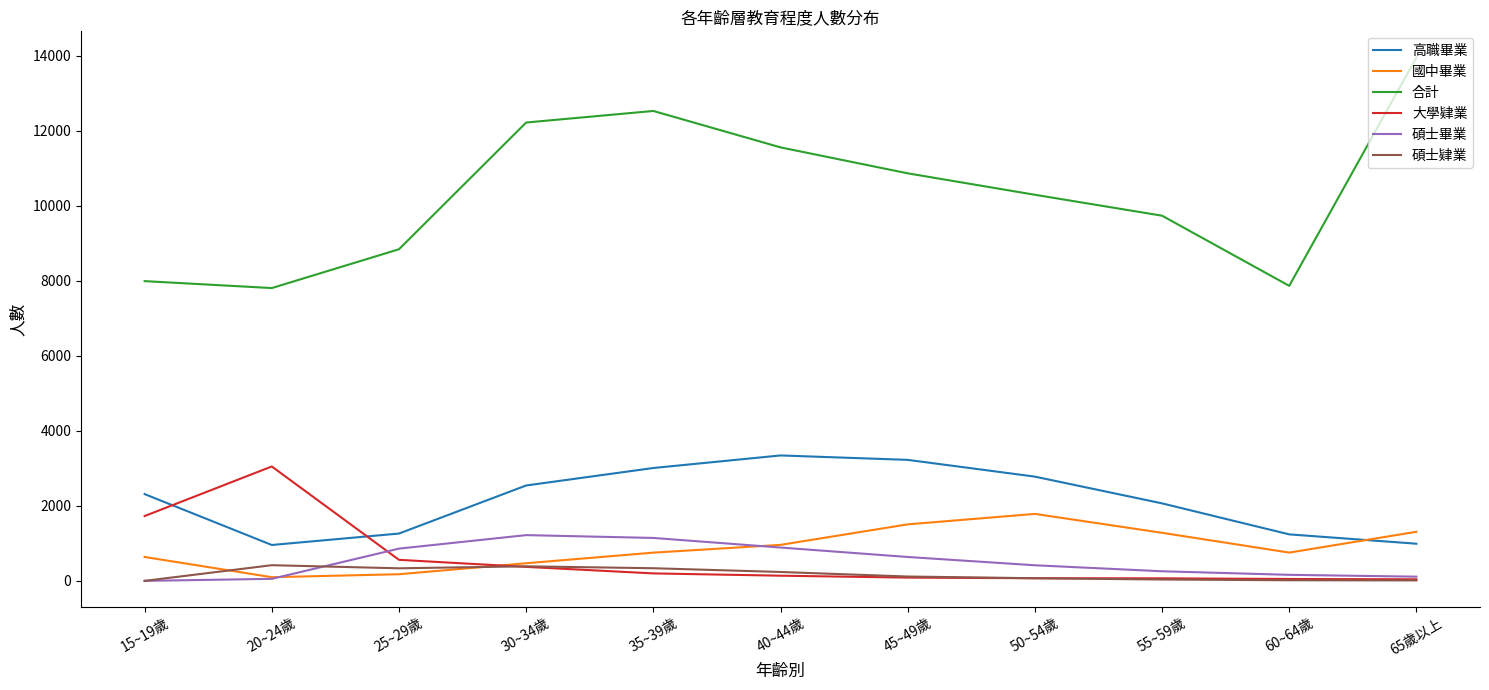

At which label does 大學肄業 reach its peak?

20~24歲